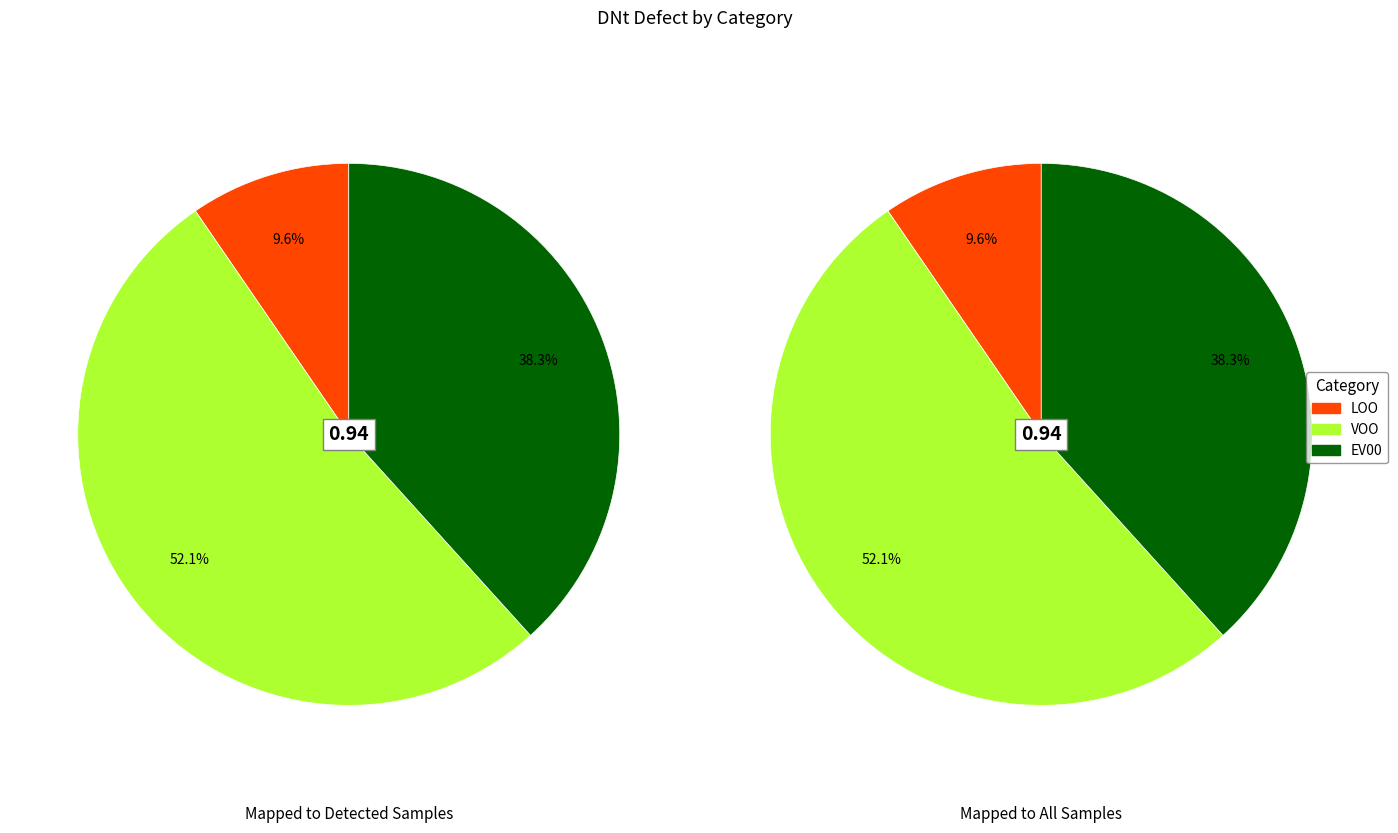

To the nearest percent, what is the difference between the largest and smallest slice percentages?

43%